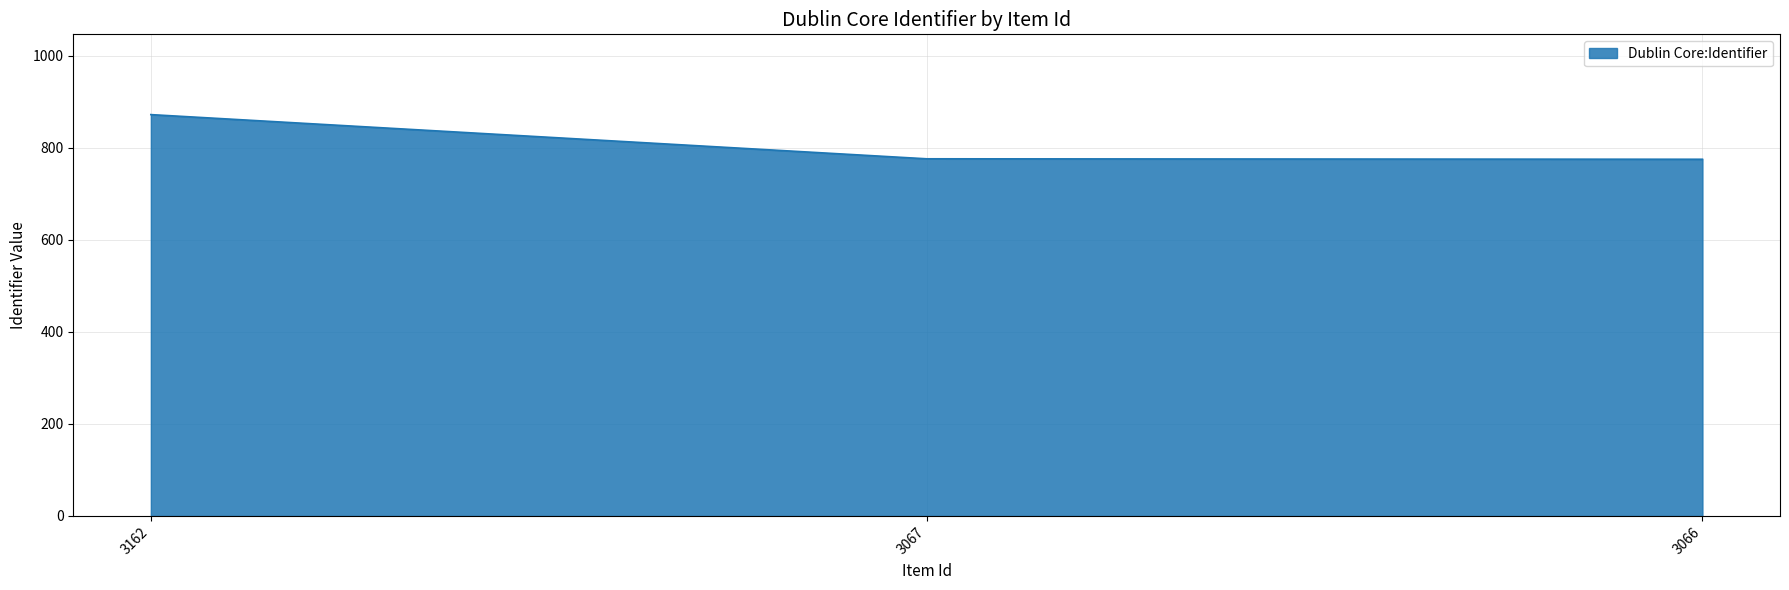

How many values are below 776?

1